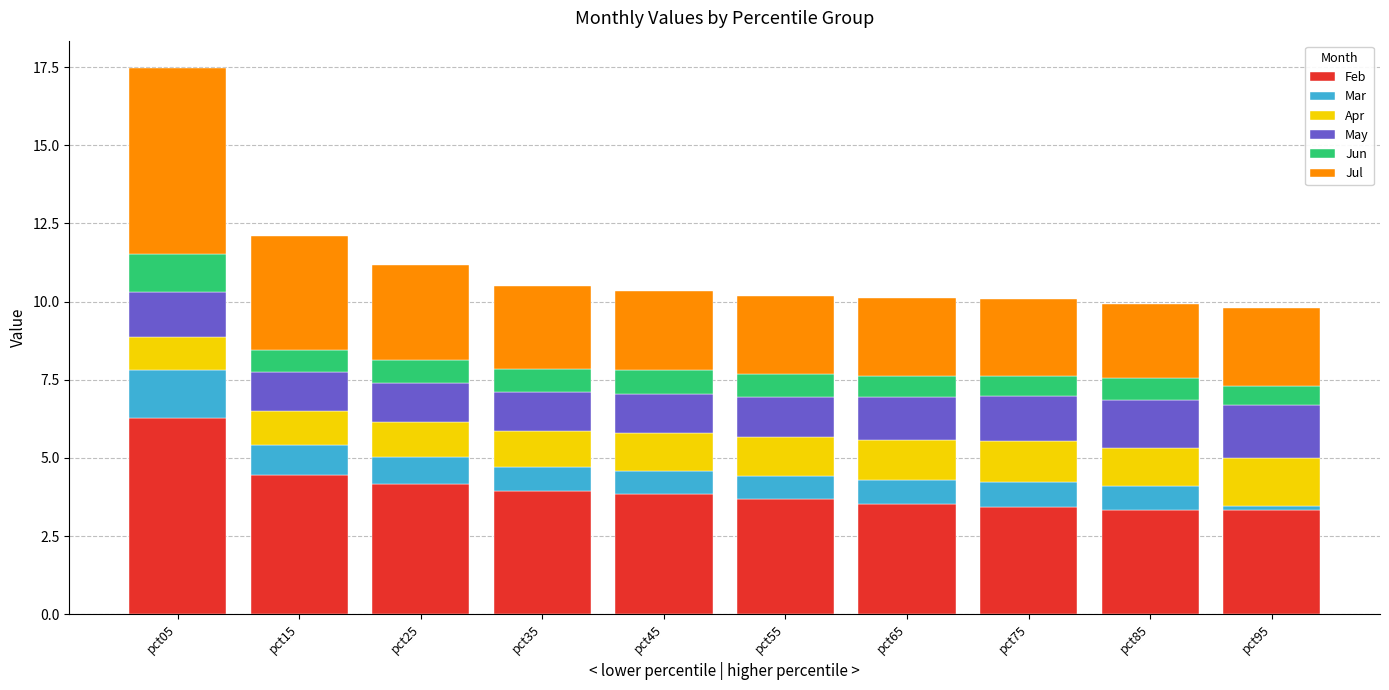

What is the total value across all series at pct45?

10.3